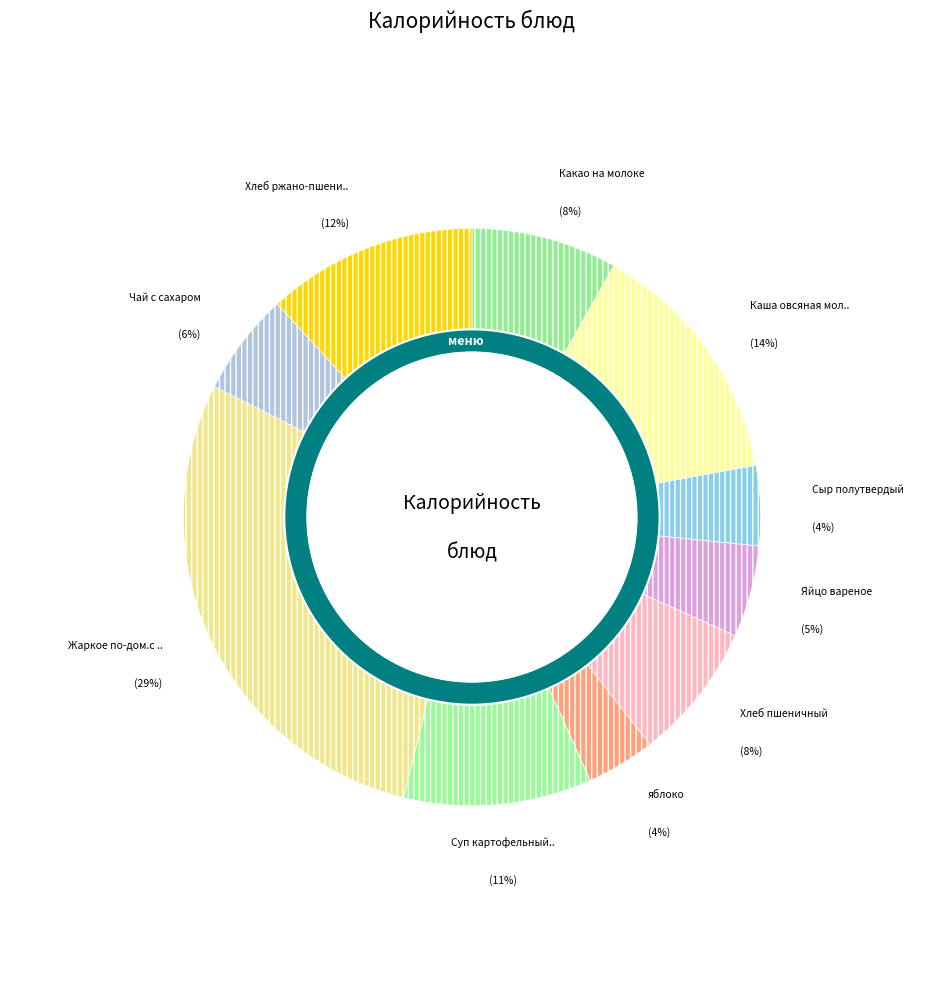

To the nearest percent, what is the difference between the Чай с сахаром and Яйцо вареное slice percentages?

1%